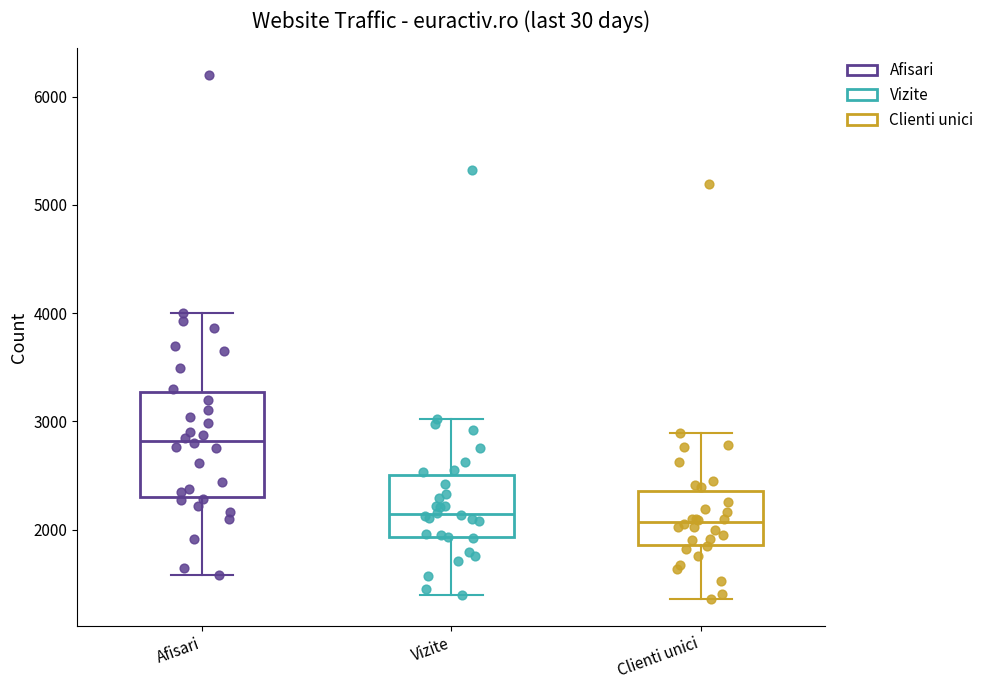

Reading left to right, read every box against the y-axis: the position of its median line, the range the box covers, and the ends of its whiskers. The values are not printed on the chart, so give them approximately, as read against the axis.

Afisari: median 2800, box 2300 to 3300, whiskers 1600 to 4000
Vizite: median 2100, box 1900 to 2500, whiskers 1400 to 3000
Clienti unici: median 2100, box 1900 to 2400, whiskers 1400 to 2900